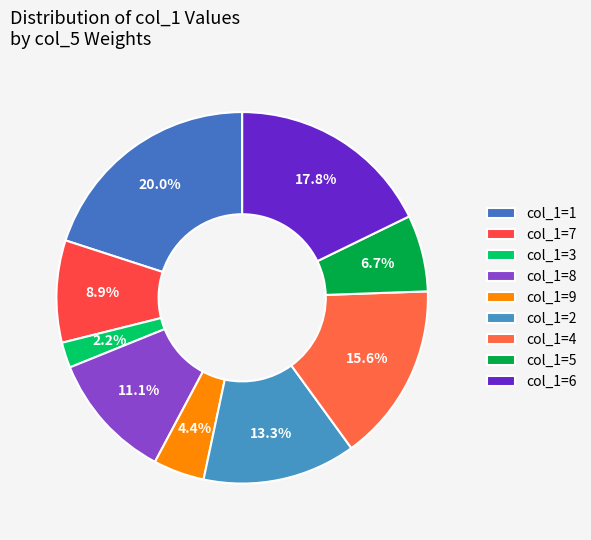

To the nearest percent, what is the difference between the largest and smallest slice percentages?

18%